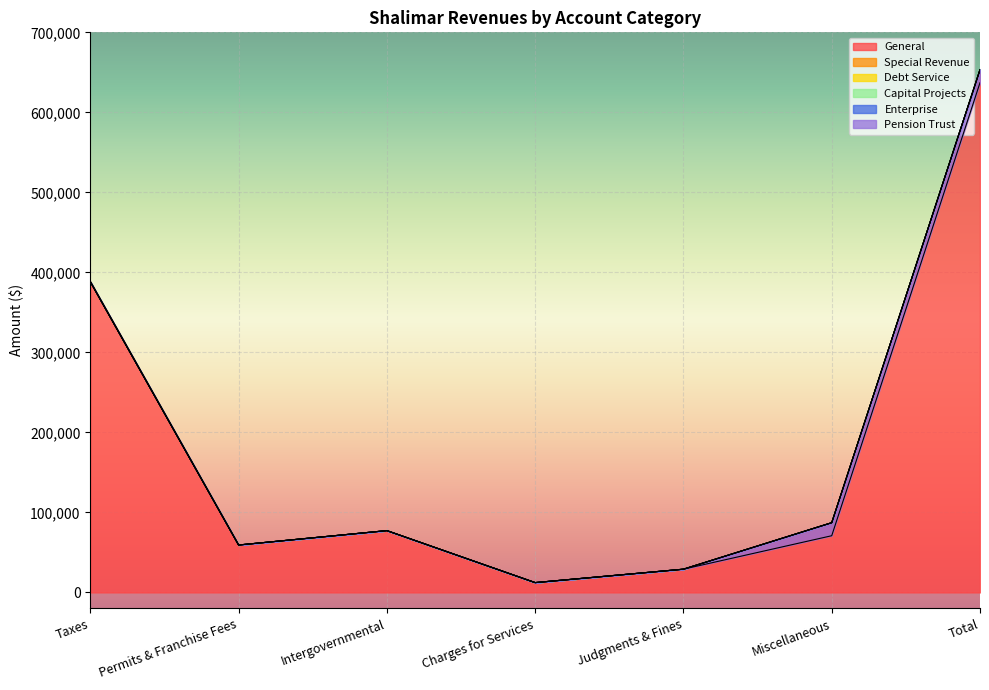

Which series changed the most between Taxes and Total?

General